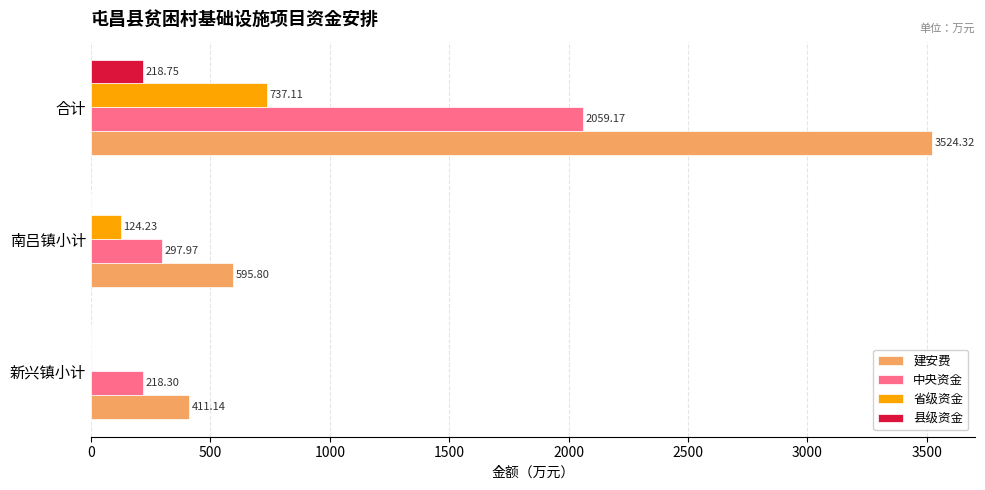

What is the total value across all series at 合计?

6539.4